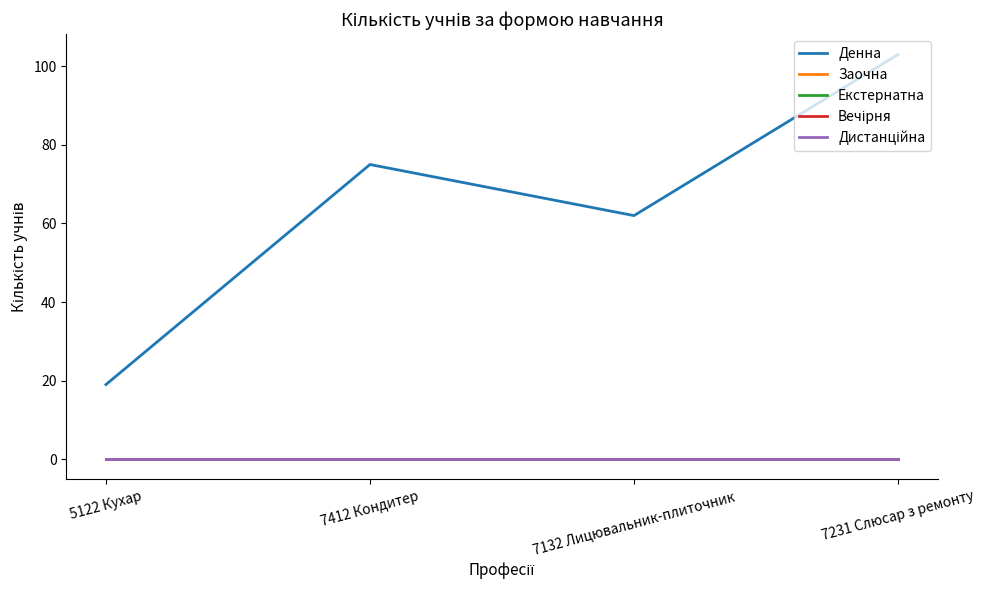

Reading left to right, transcribe all the data shown in this chart.

Денна: 5122 Кухар=19	7412 Кондитер=75	7132 Лицювальник-плиточник=62	7231 Слюсар з ремонту=103
Заочна: 5122 Кухар=0	7412 Кондитер=0	7132 Лицювальник-плиточник=0	7231 Слюсар з ремонту=0
Екстернатна: 5122 Кухар=0	7412 Кондитер=0	7132 Лицювальник-плиточник=0	7231 Слюсар з ремонту=0
Вечірня: 5122 Кухар=0	7412 Кондитер=0	7132 Лицювальник-плиточник=0	7231 Слюсар з ремонту=0
Дистанційна: 5122 Кухар=0	7412 Кондитер=0	7132 Лицювальник-плиточник=0	7231 Слюсар з ремонту=0